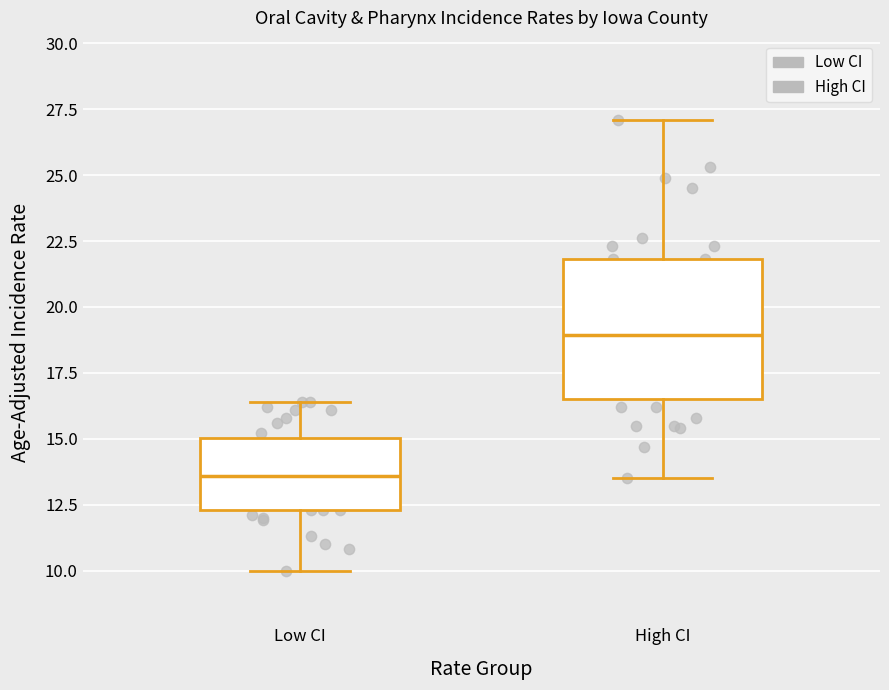

Which box has the highest median line?

High CI